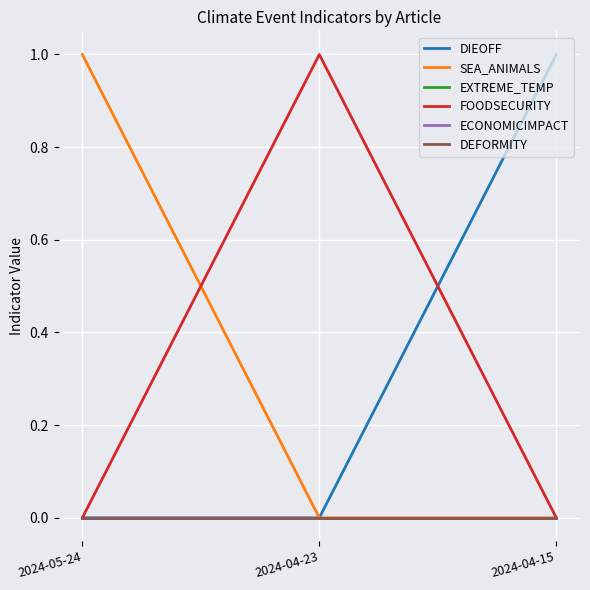

Which series has the largest range (max minus min)?

DIEOFF